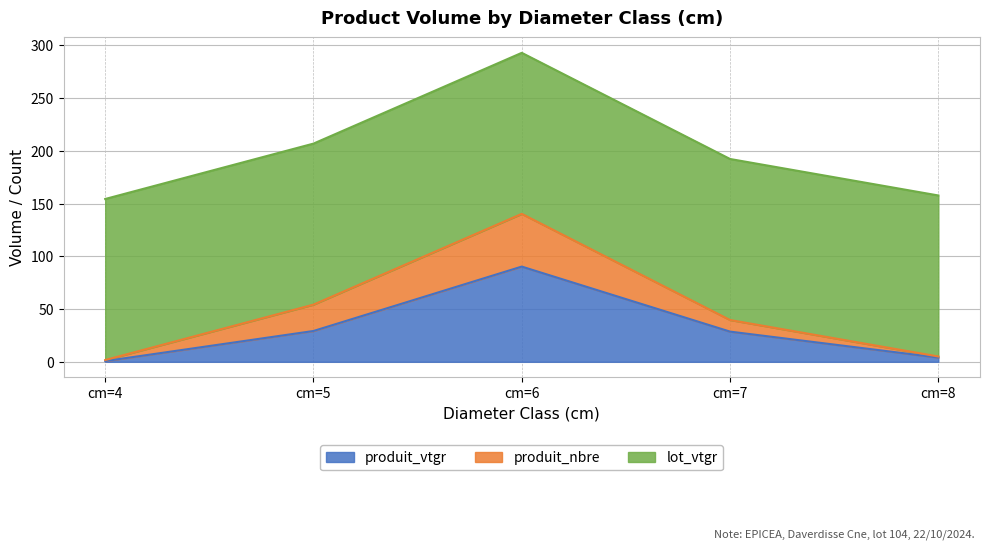

Between cm=8 and cm=6, which is larger?

cm=6